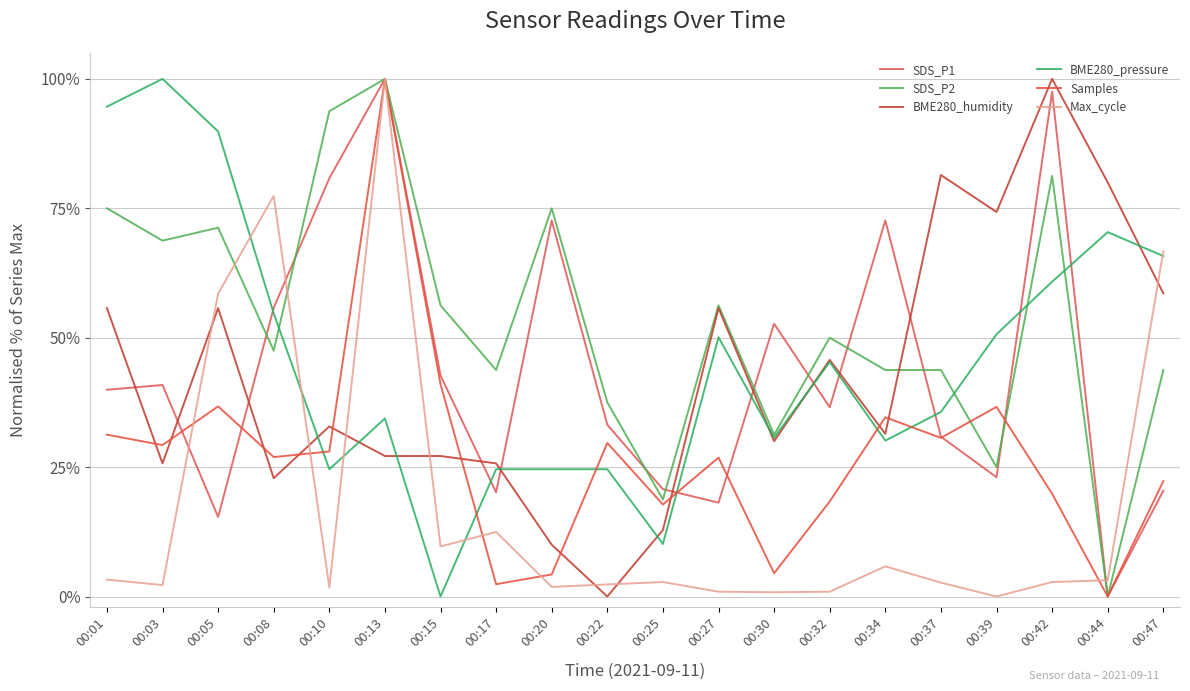

How many lines are shown in the chart?

6